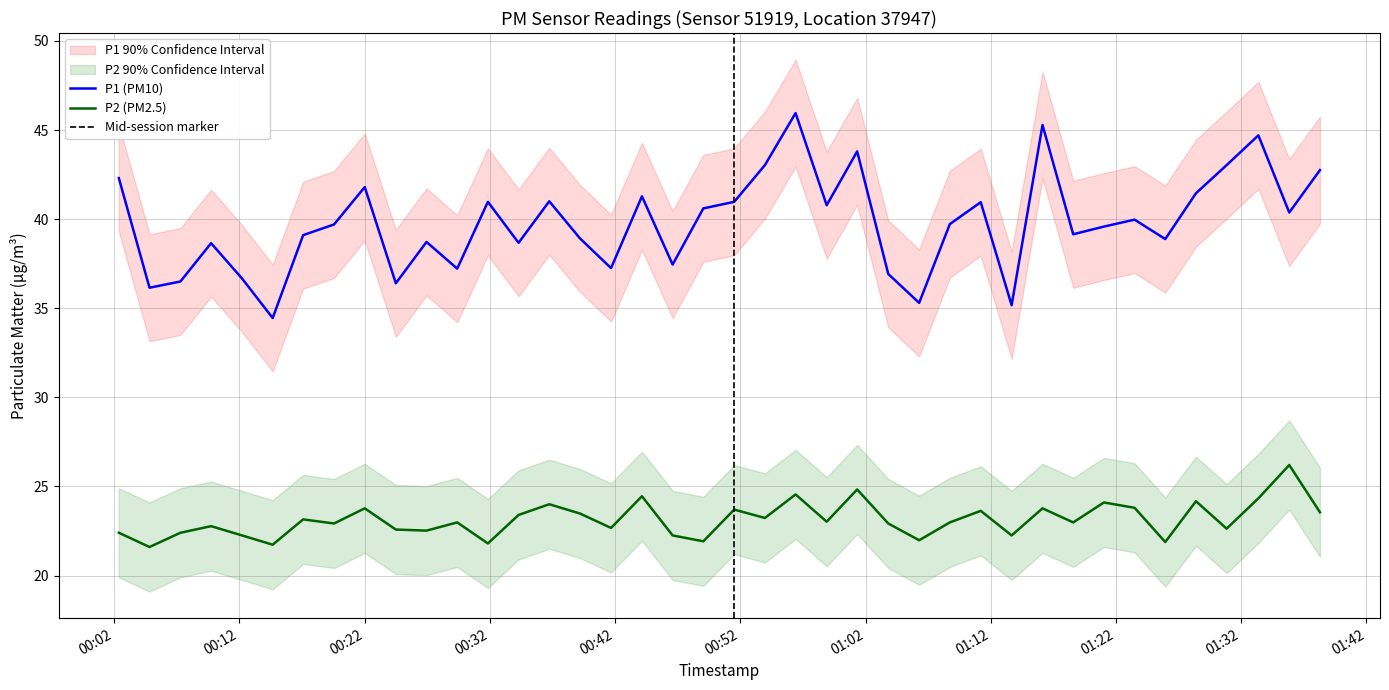

True or false: P2 (PM2.5) and P1 (PM10) intersect in this chart.

False